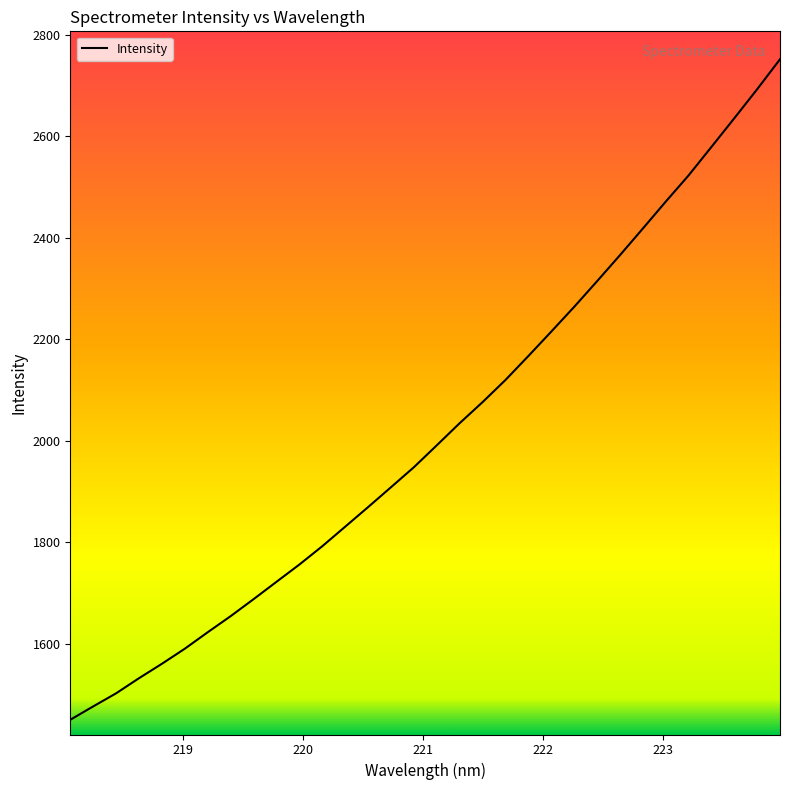

What is the greatest value displayed?

2751.4